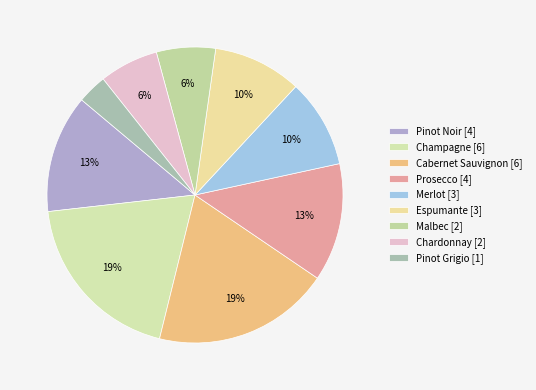

Approximately how many times larger is the value at Merlot compared to Prosecco?

0.8